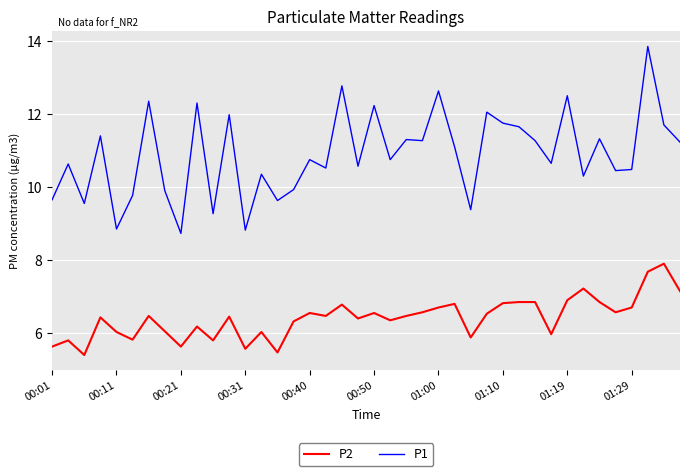

What is the difference between the maximum and minimum values in the P2 series?

2.5